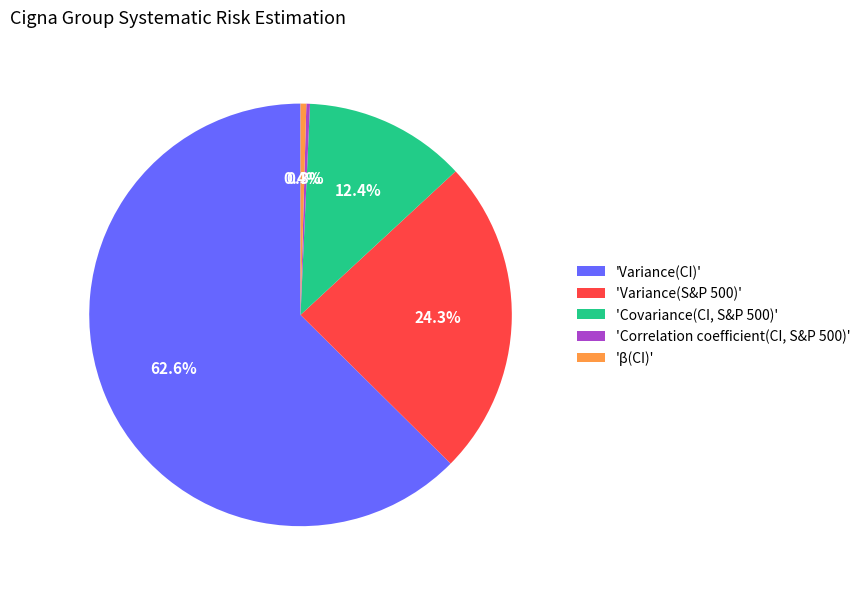

Do 'β(CI)' and 'Variance(CI)' together represent more than half of the pie?

Yes